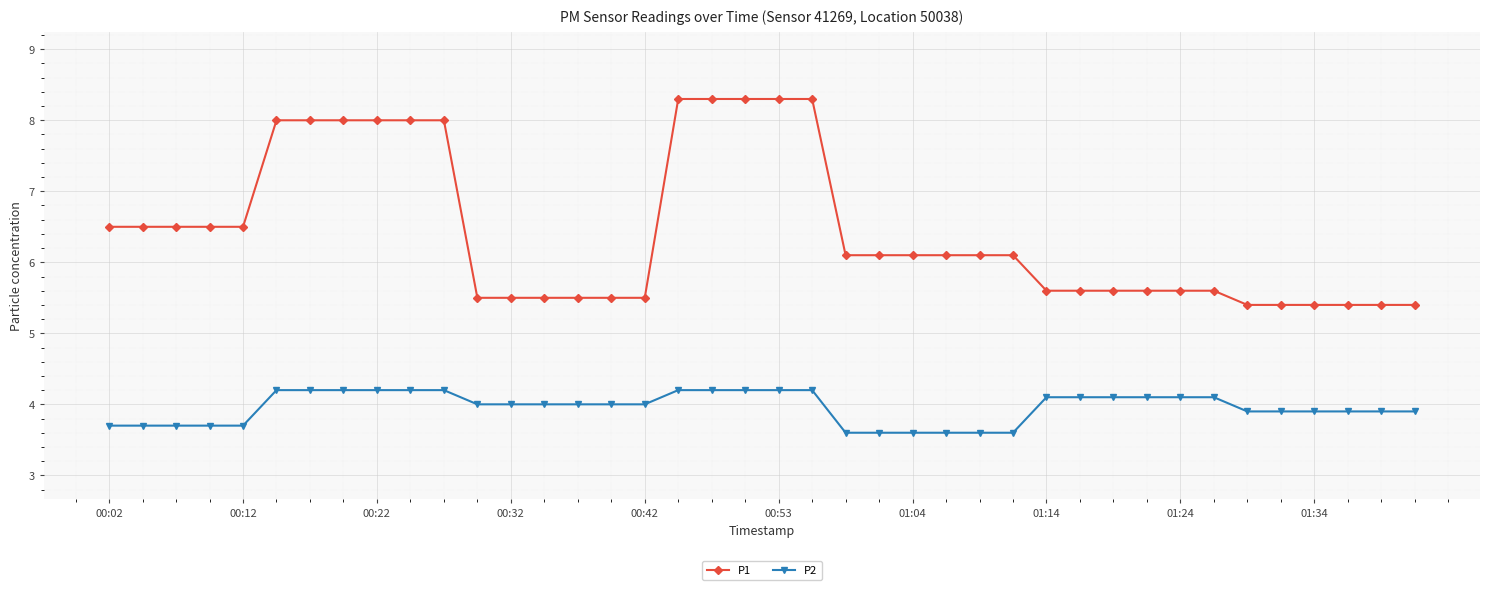

List the series in order of their peak value, lowest first.

P2, P1